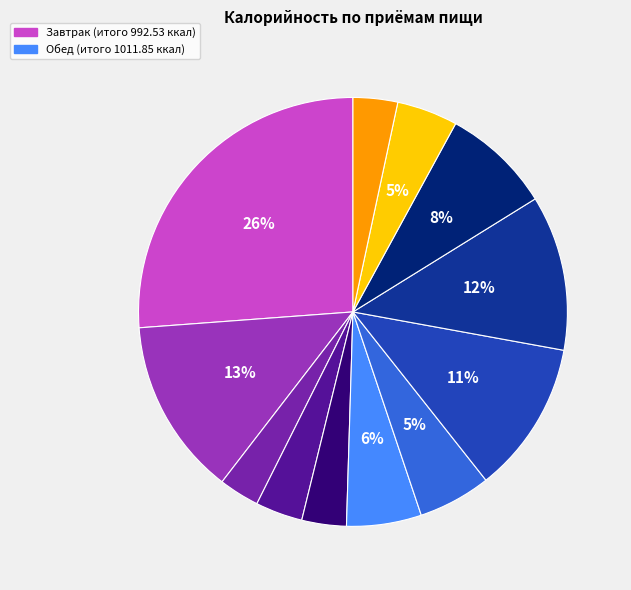

How many slices are in this pie chart?

12